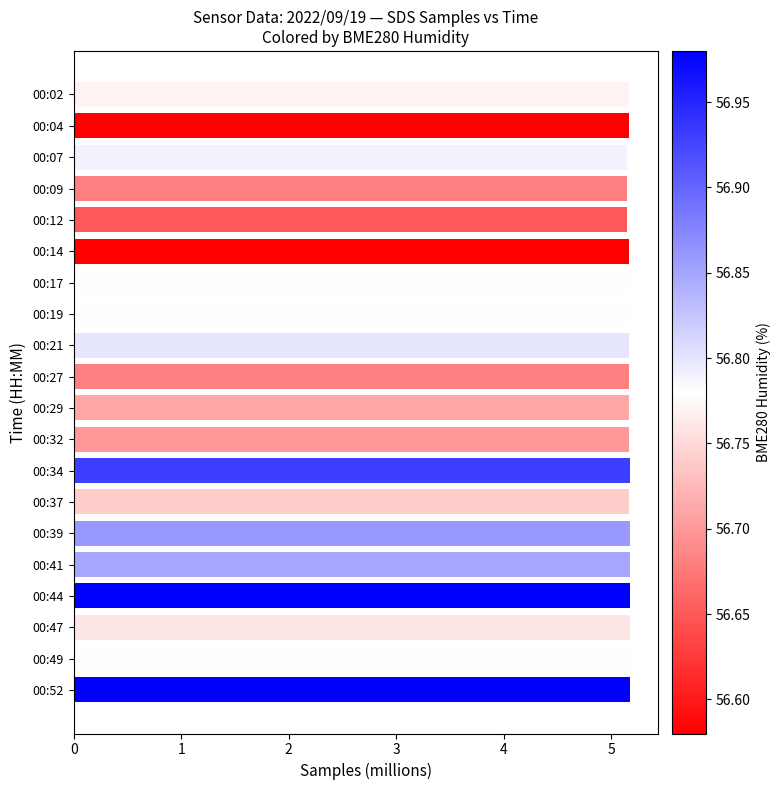

Approximately how many times larger is the value at 00:34 compared to 00:29?

1.0